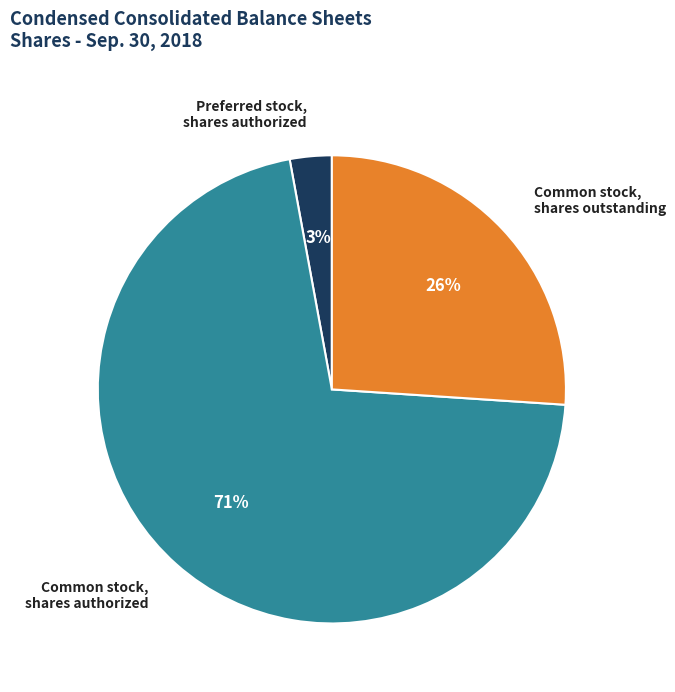

Which category has the smallest portion of the pie?

Preferred stock, shares authorized